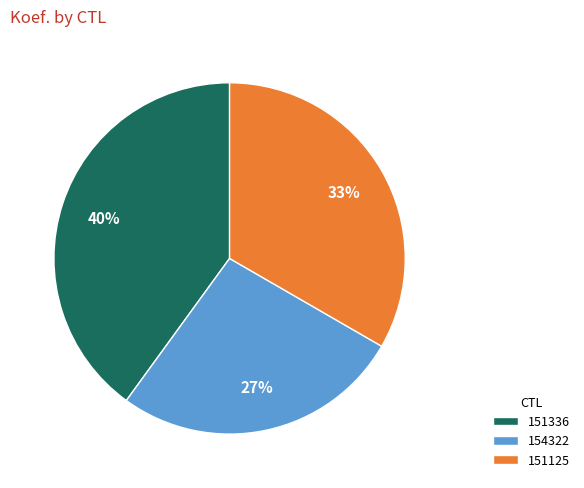

Rank the categories by value from lowest to highest.

154322, 151125, 151336